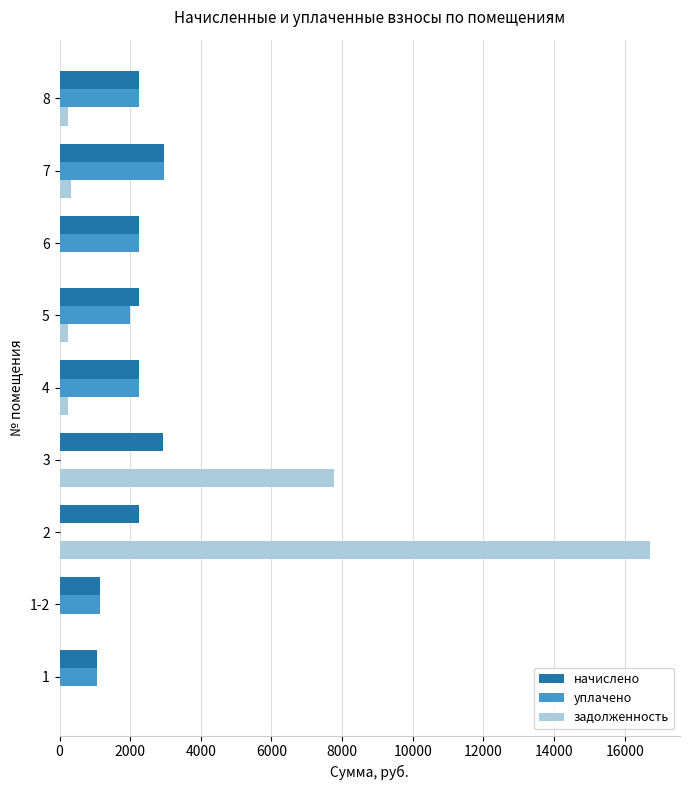

Which series has the widest spread of values?

задолженность